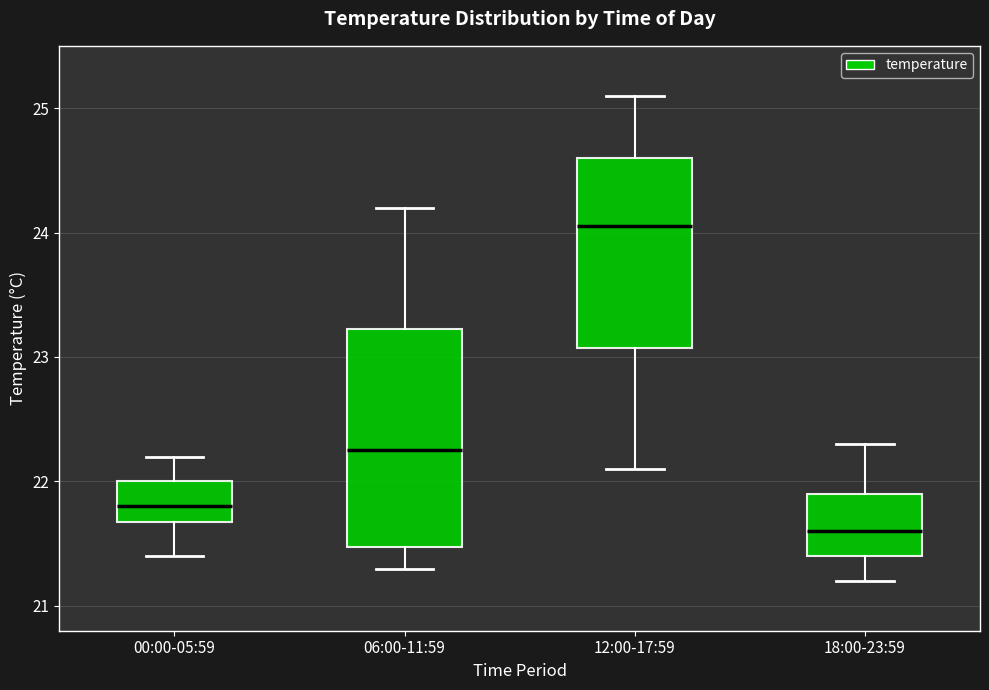

Reading left to right, read every box against the y-axis: the position of its median line, the range the box covers, and the ends of its whiskers. The values are not printed on the chart, so give them approximately, as read against the axis.

00:00-05:59: median 21.8, box 21.7 to 22.0, whiskers 21.4 to 22.2
06:00-11:59: median 22.3, box 21.5 to 23.2, whiskers 21.3 to 24.2
12:00-17:59: median 24.1, box 23.1 to 24.6, whiskers 22.1 to 25.1
18:00-23:59: median 21.6, box 21.4 to 21.9, whiskers 21.2 to 22.3